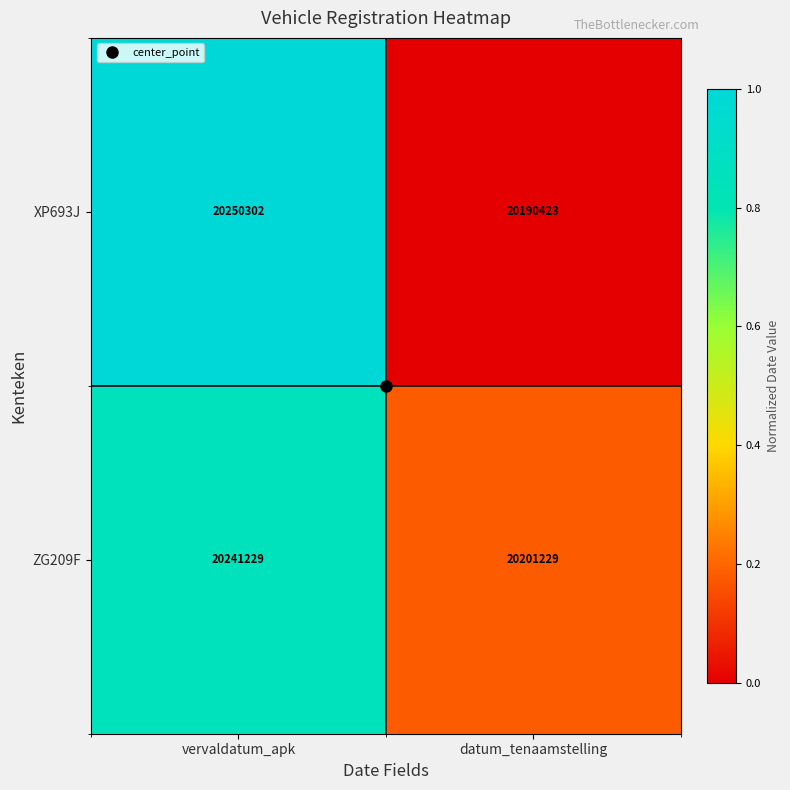

True or false: ZG209F has a value of 20241229 at vervaldatum_apk.

True